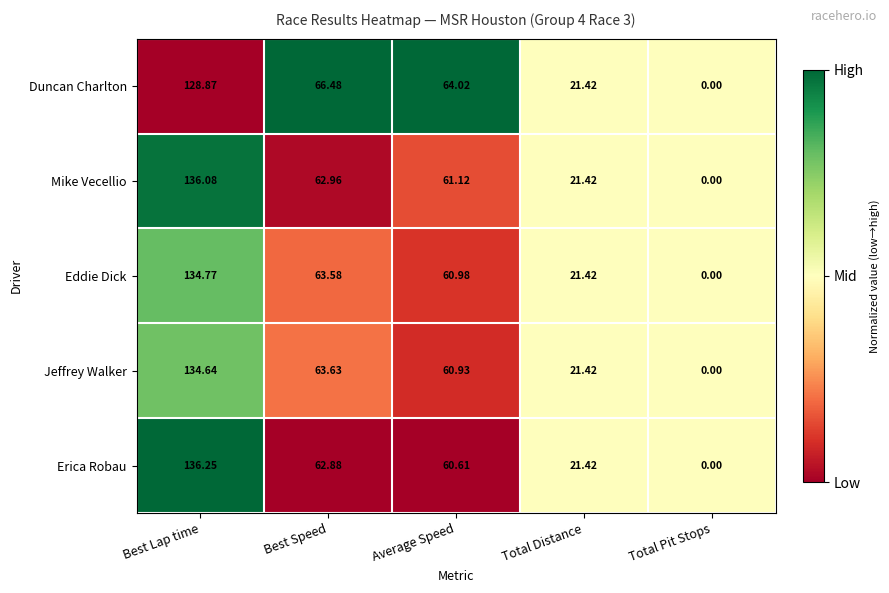

Between Best Lap time and Average Speed, which series saw the biggest shift?

Erica Robau